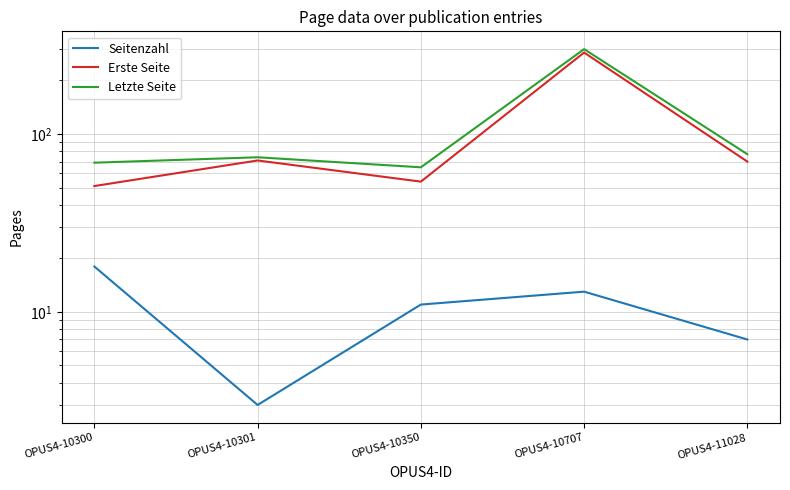

The Seitenzahl series shows 26 at OPUS4-10300. True or false?

False